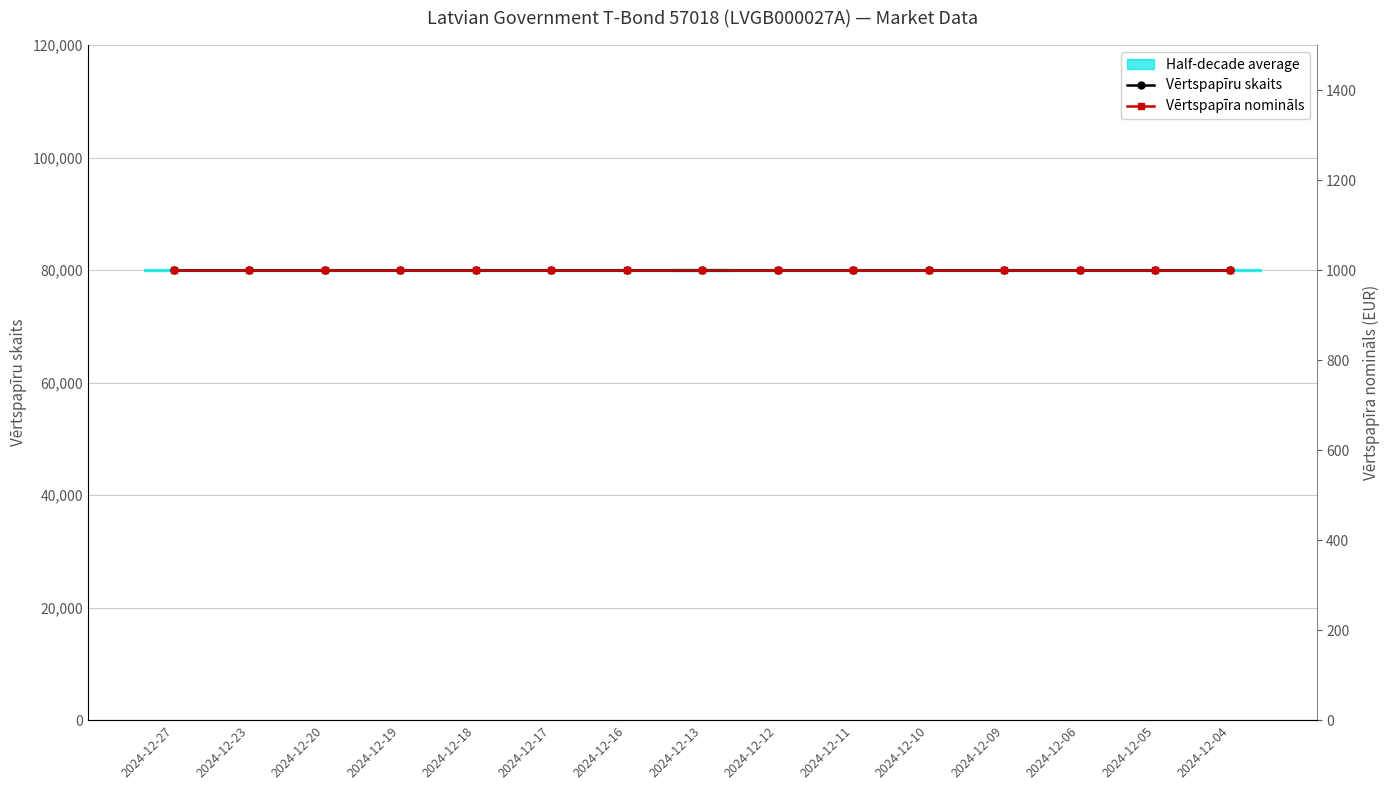

What is the sum of all Vērtspapīru skaits values?

1200000